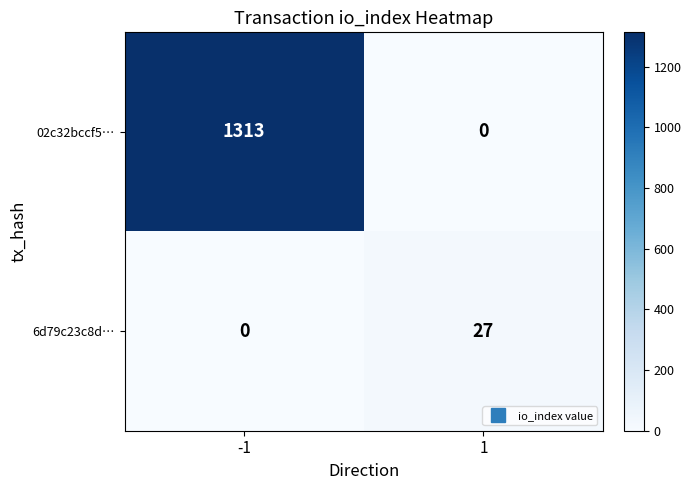

What is the sum of the 6d79c23c8d… values at 1 and -1?

27